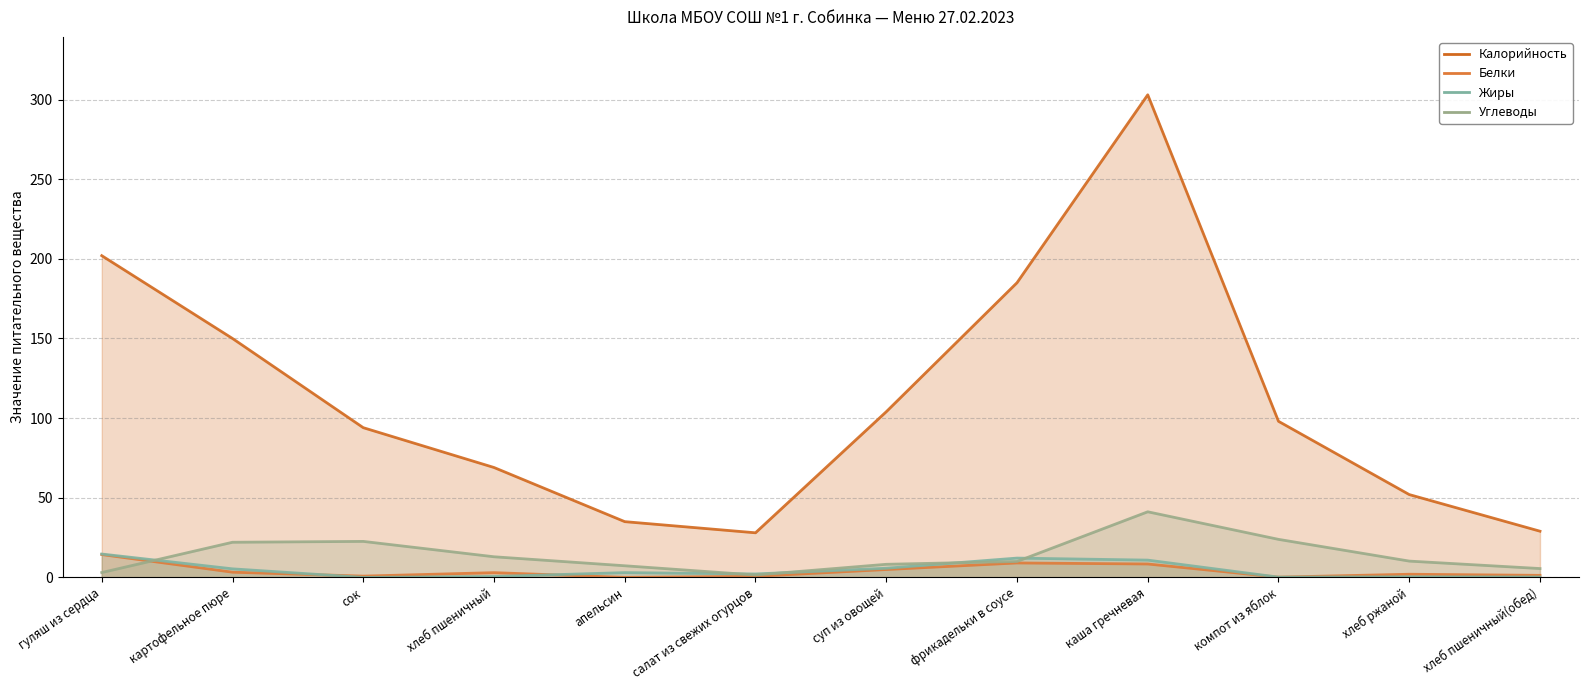

List the labels in order of Углеводы value, largest first.

каша гречневая, компот из яблок, сок, картофельное пюре, хлеб пшеничный, хлеб ржаной, фрикадельки в соусе, суп из овощей, апельсин, хлеб пшеничный(обед), гуляш из сердца, салат из свежих огурцов